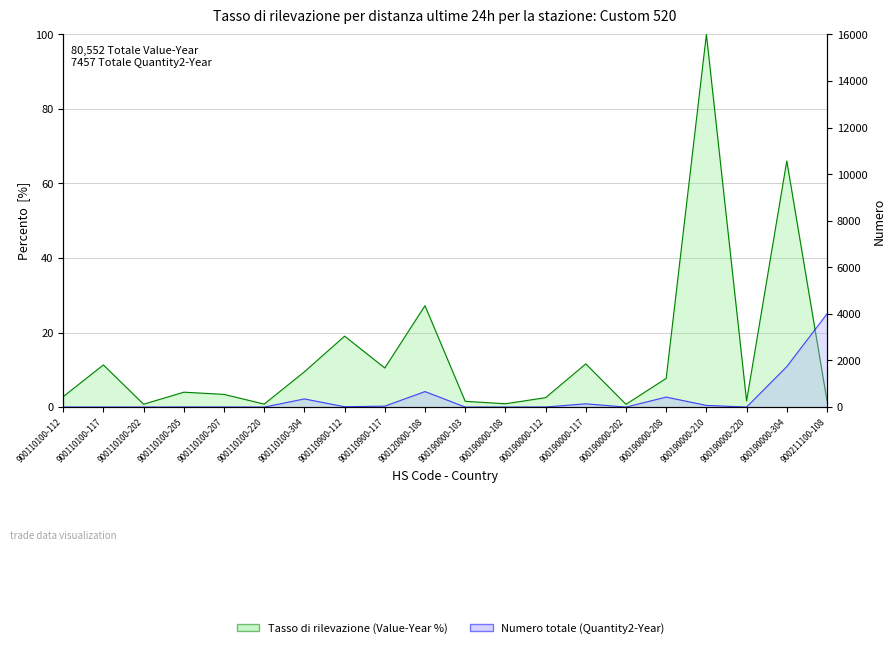

Rank the series by their average value, from lowest to highest.

Tasso di rilevazione (Value-Year %), Numero totale (Quantity2-Year)